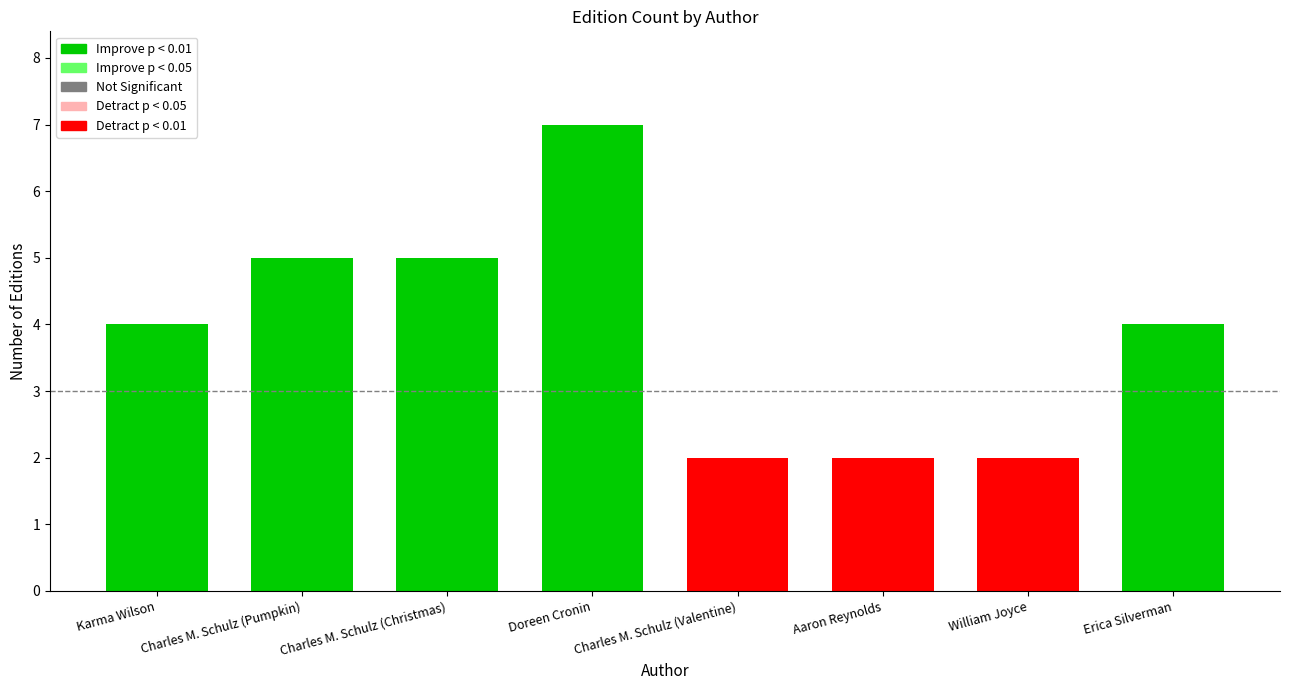

The chart shows a value of 3 at Charles M. Schulz (Christmas). True or false?

False